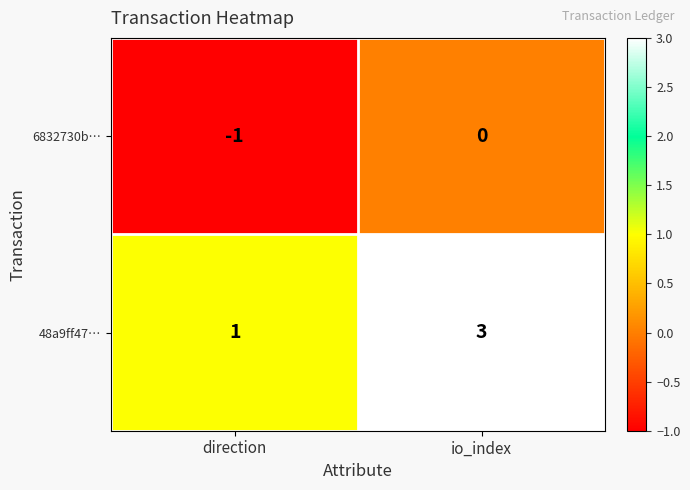

What is the minimum value shown in the chart?

-1